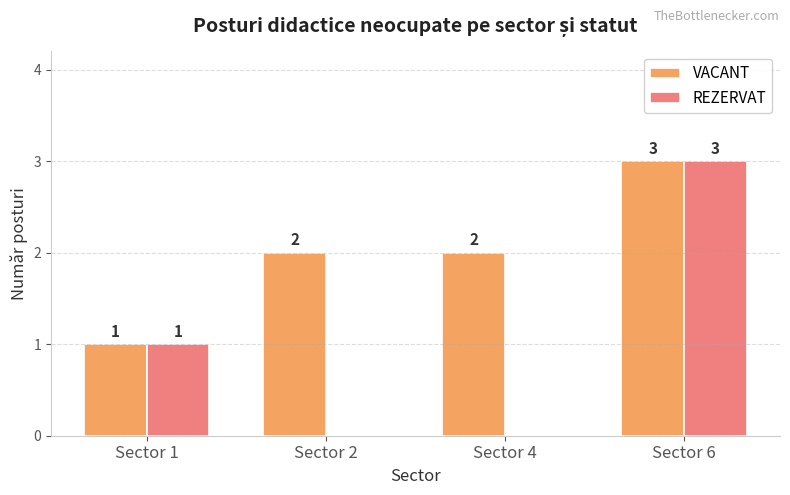

What is the maximum value for REZERVAT?

3